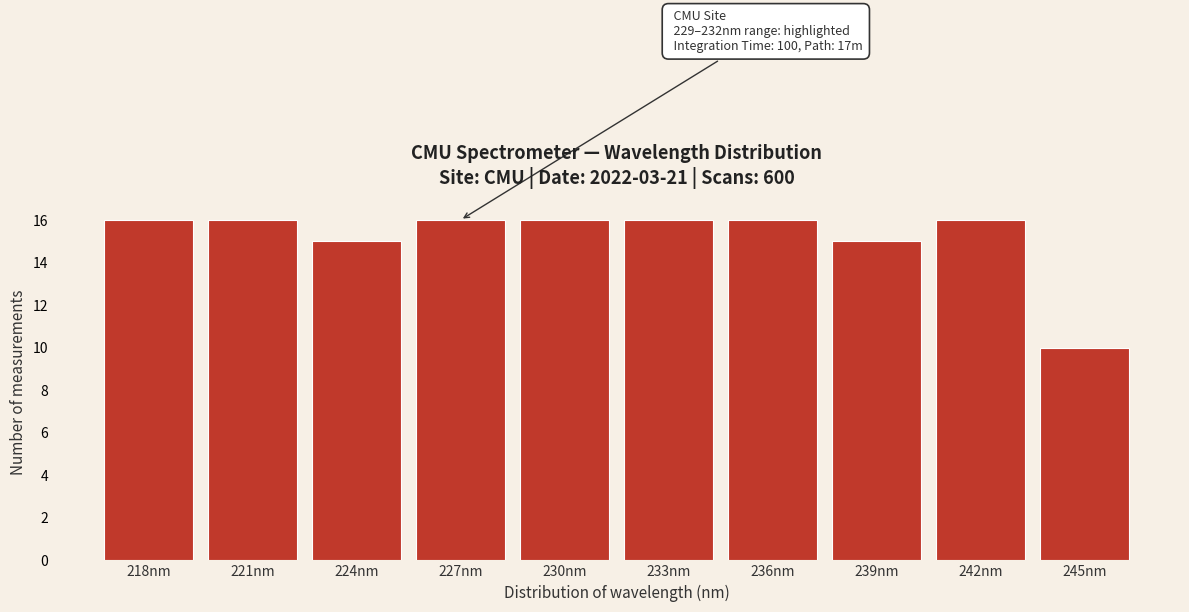

Reading left to right, what are all the values shown in this chart?

16	16	15	16	16	16	16	15	16	10